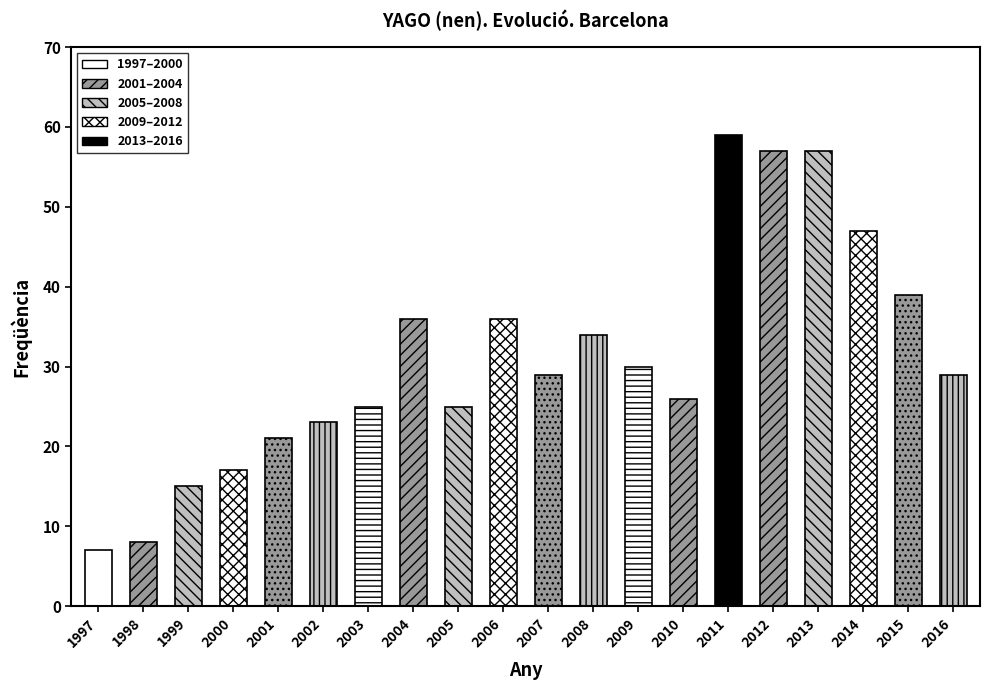

The chart shows a value of 15 at 1999. True or false?

True